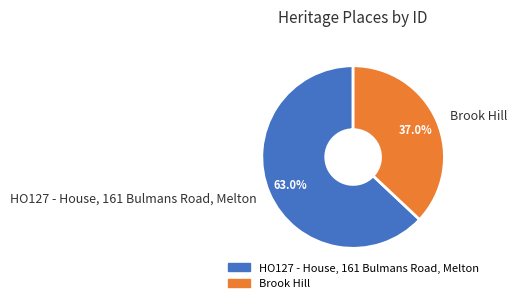

Rank the categories by value from highest to lowest.

HO127 - House, 161 Bulmans Road, Melton, Brook Hill